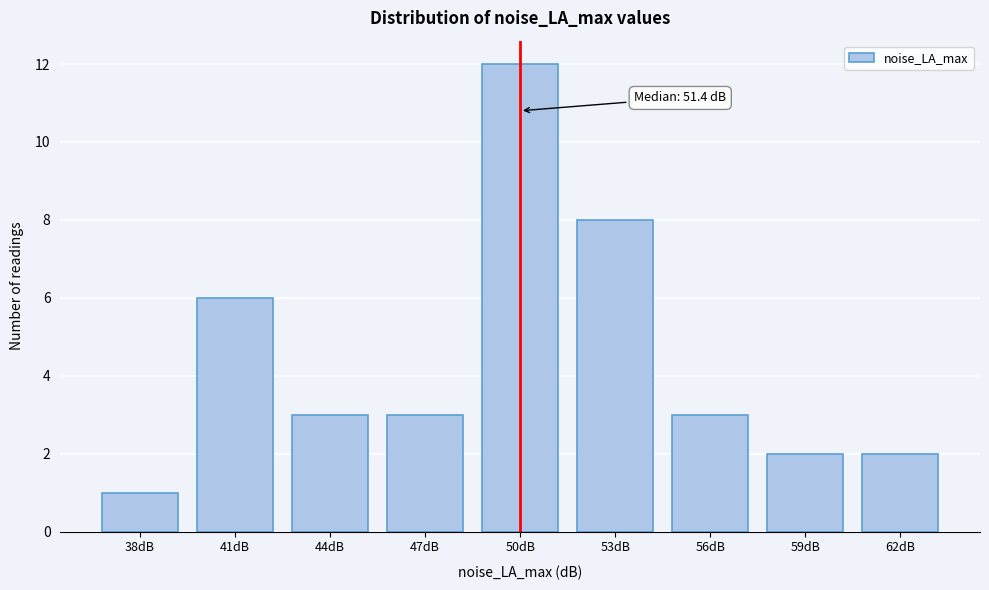

Reading left to right, list all the values displayed in this chart.

38dB=1	41dB=6	44dB=3	47dB=3	50dB=12	53dB=8	56dB=3	59dB=2	62dB=2